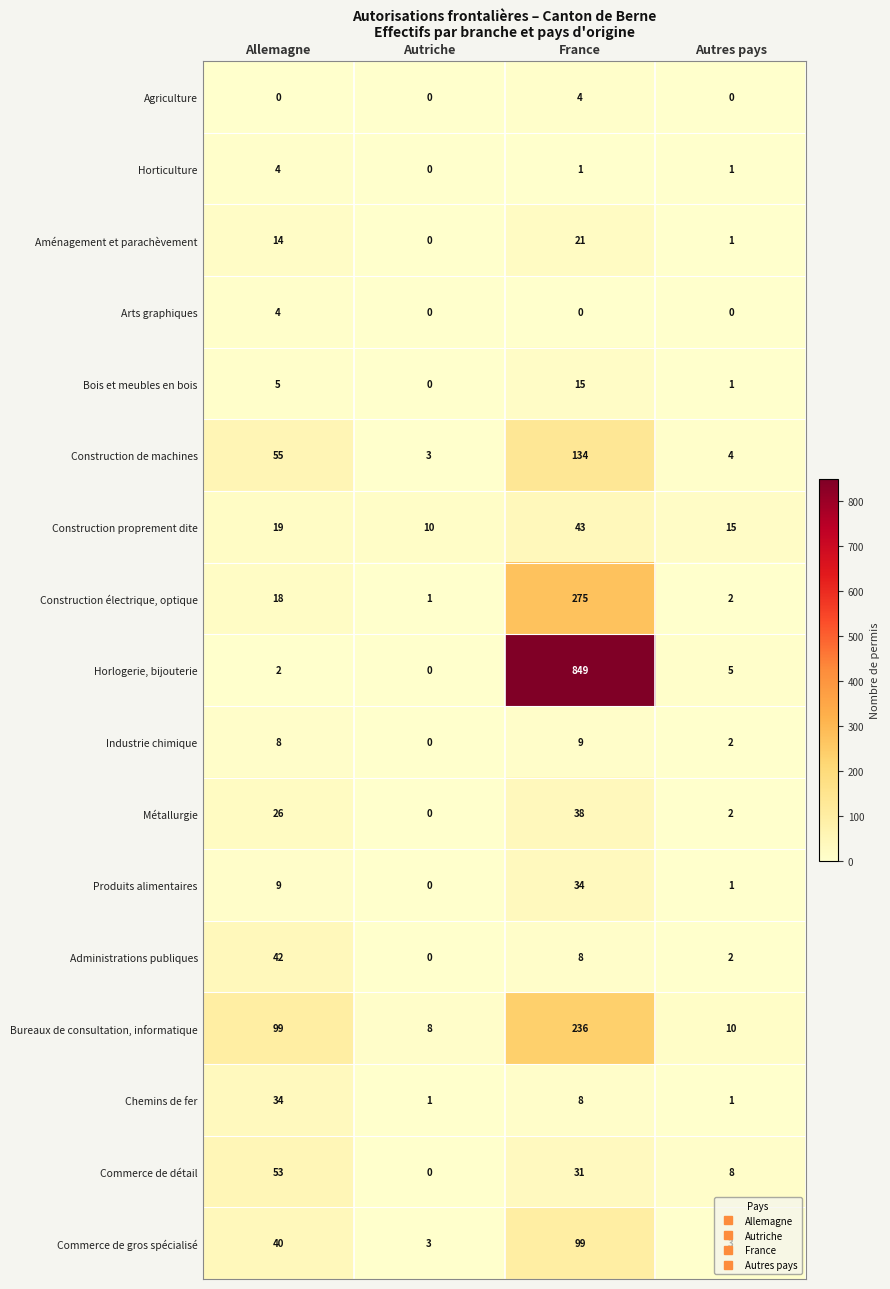

What is the highest value of the Construction de machines series?

134